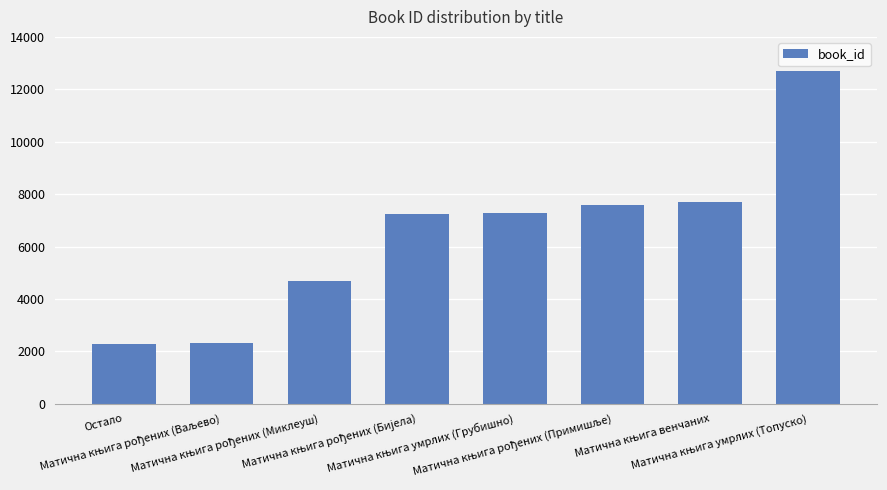

What is the maximum value shown in the chart?

12698